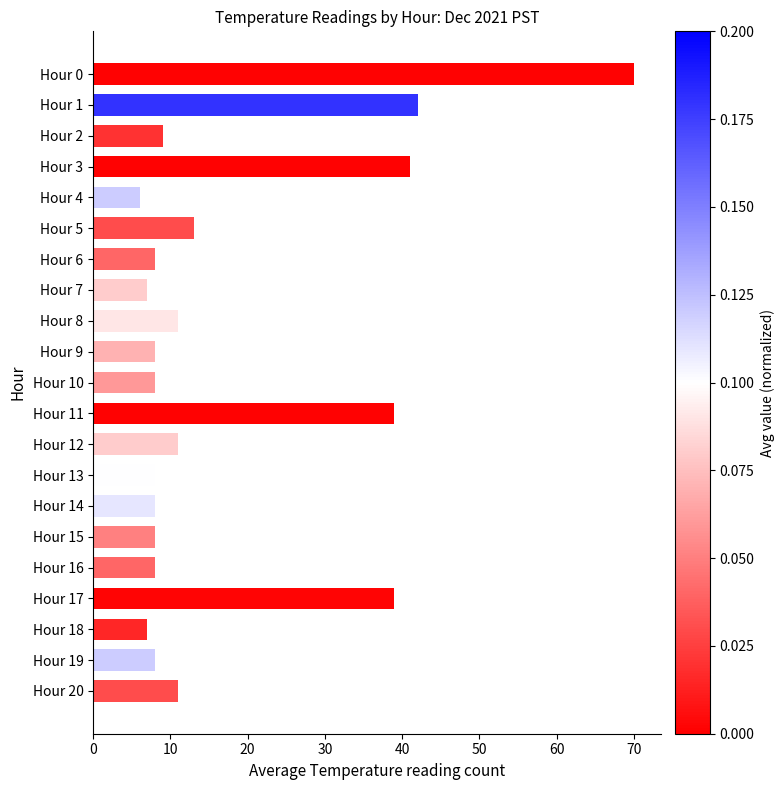

What is the value of the 14th bar from the top?

8